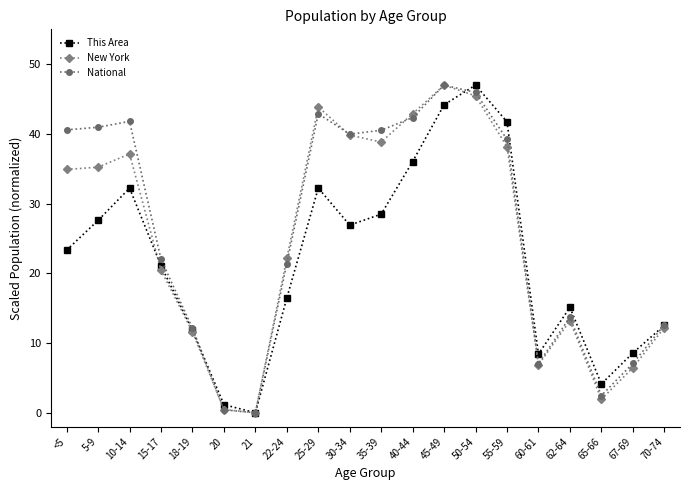

List the series in order of their overall mean, highest first.

National, New York, This Area